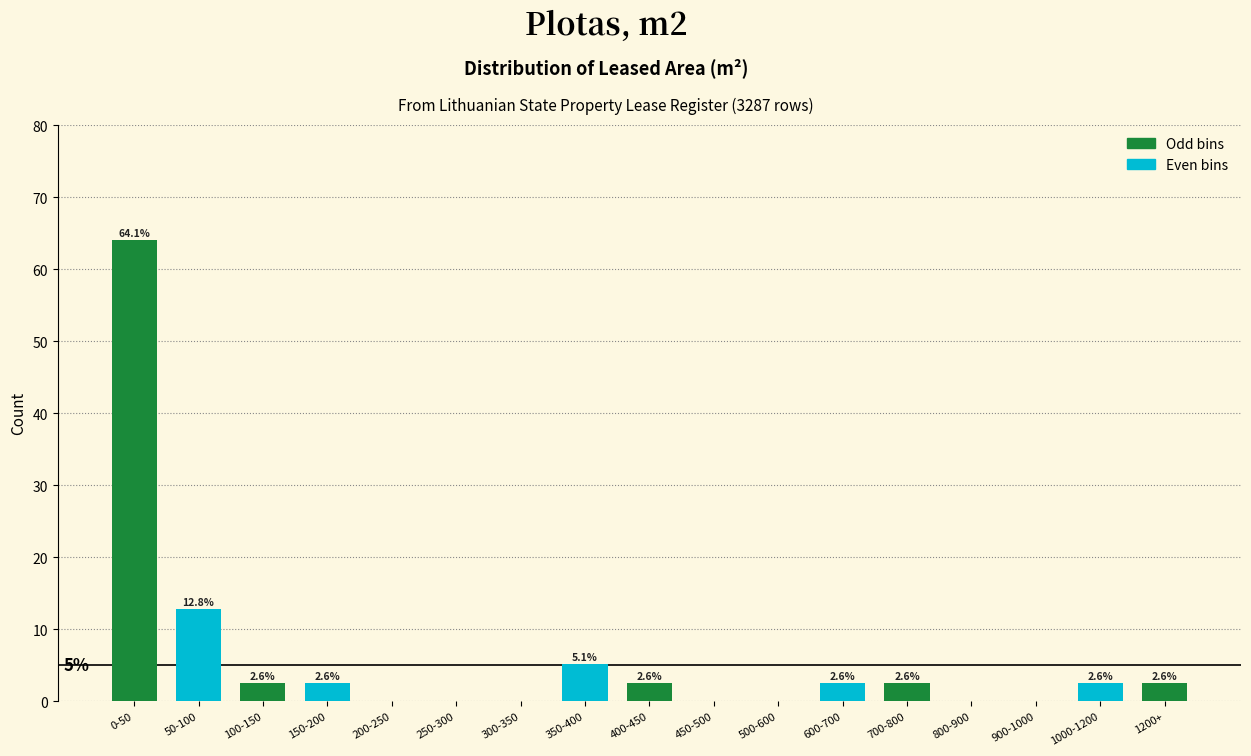

Reading right to left, what are all the values shown in this chart?

1200+=2.6	1000-1200=2.6	900-1000=0.0	800-900=0.0	700-800=2.6	600-700=2.6	500-600=0.0	450-500=0.0	400-450=2.6	350-400=5.1	300-350=0.0	250-300=0.0	200-250=0.0	150-200=2.6	100-150=2.6	50-100=12.8	0-50=64.1